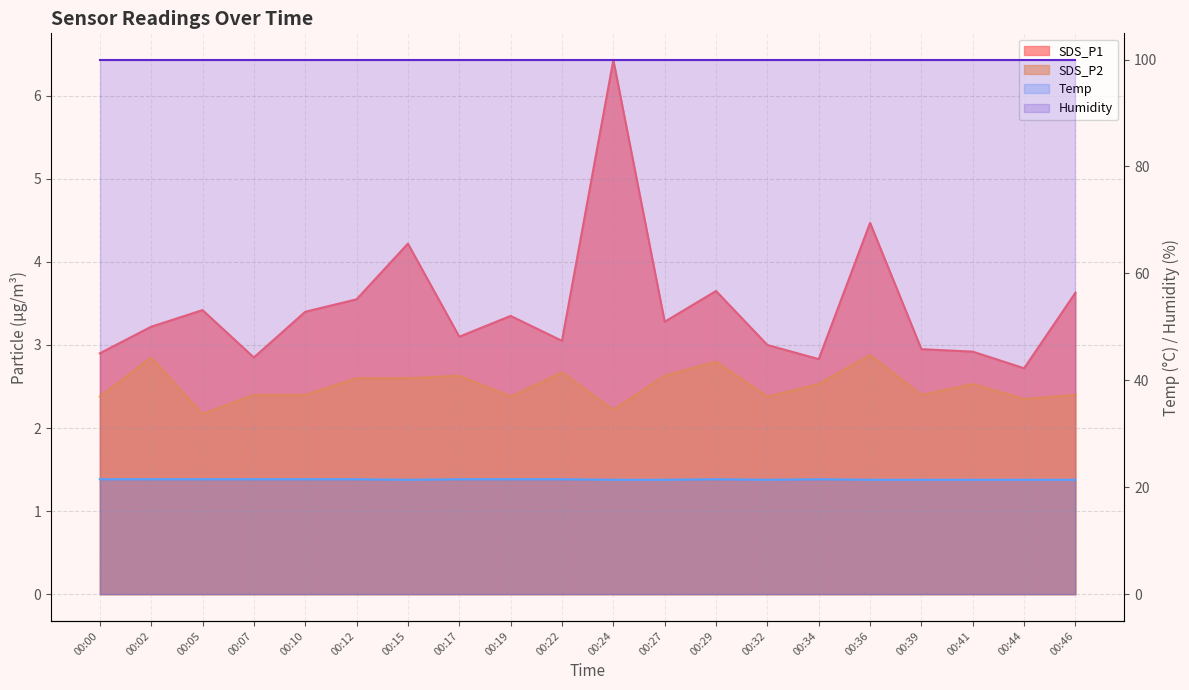

At how many categories does at least one series exceed 8?

20